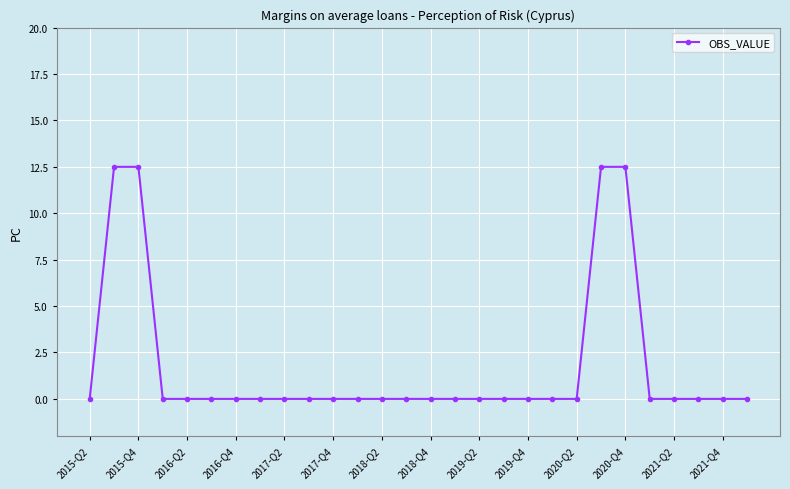

What is the maximum value shown in the chart?

12.5